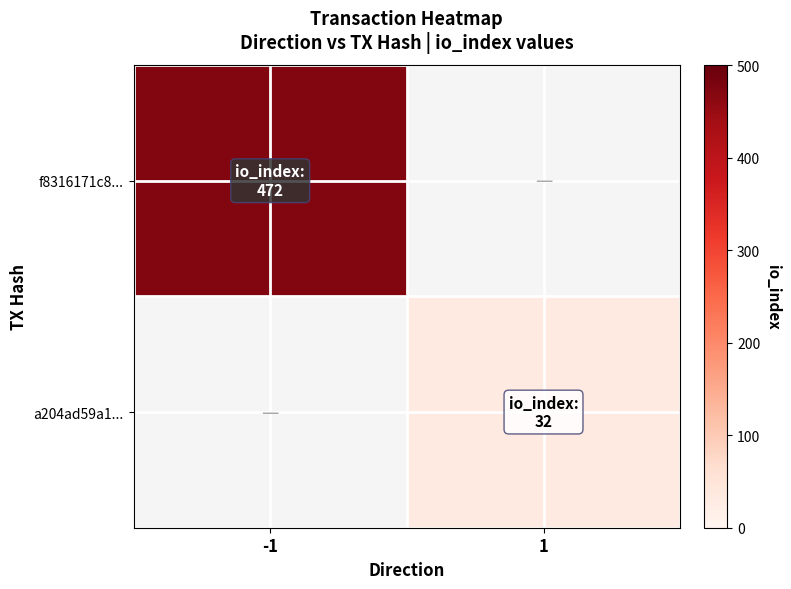

Rank the categories by a204ad59a1... value from lowest to highest.

-1, 1